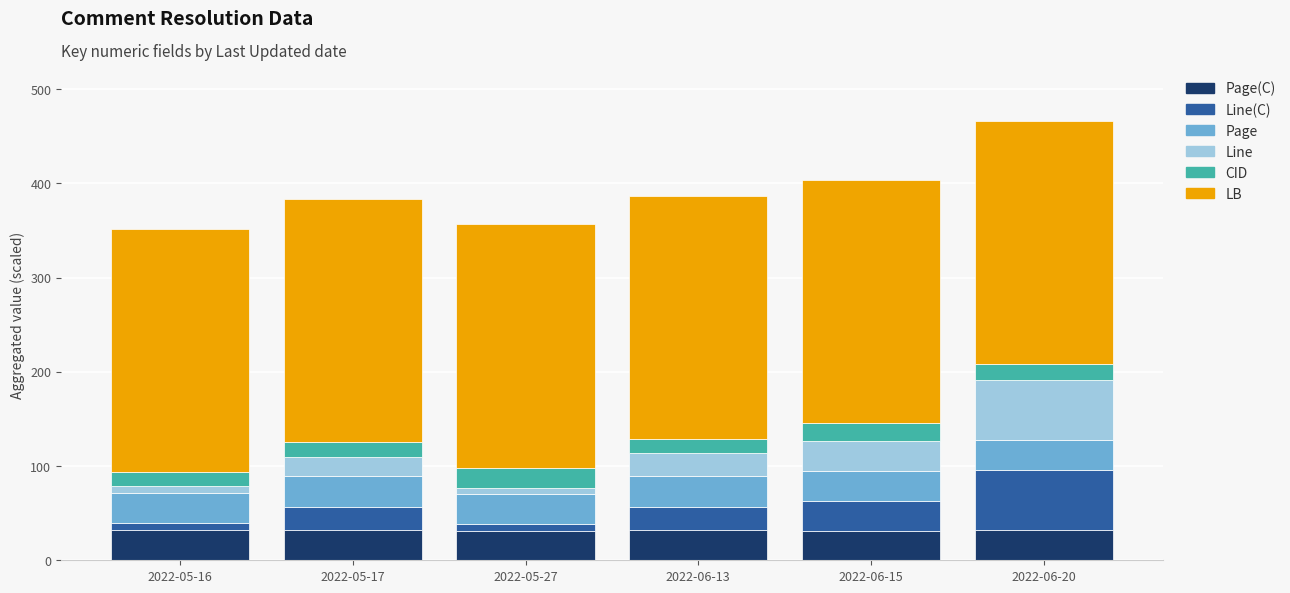

At which category is the sum across all series the highest?

2022-06-20